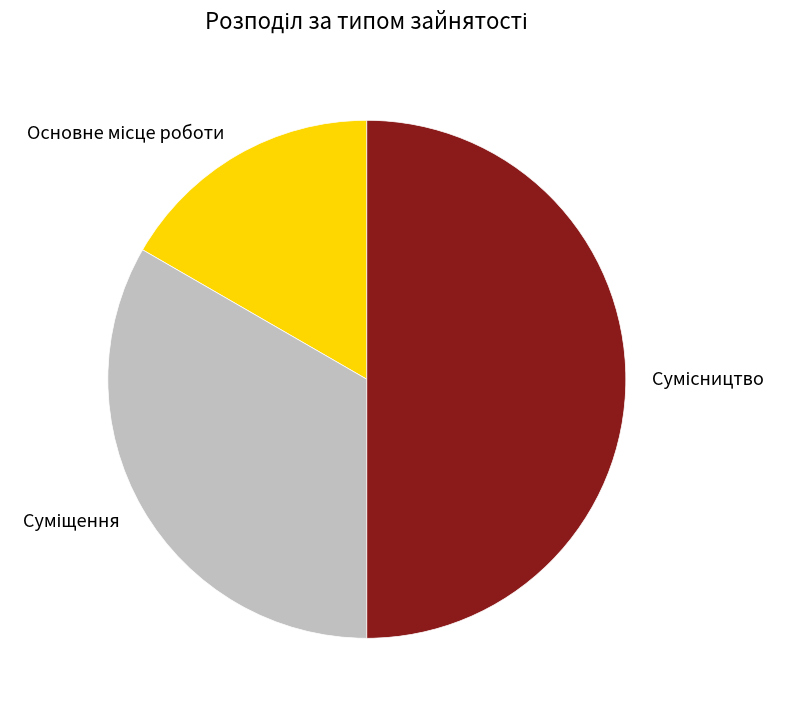

Is there any slice that represents more than half of the pie?

No